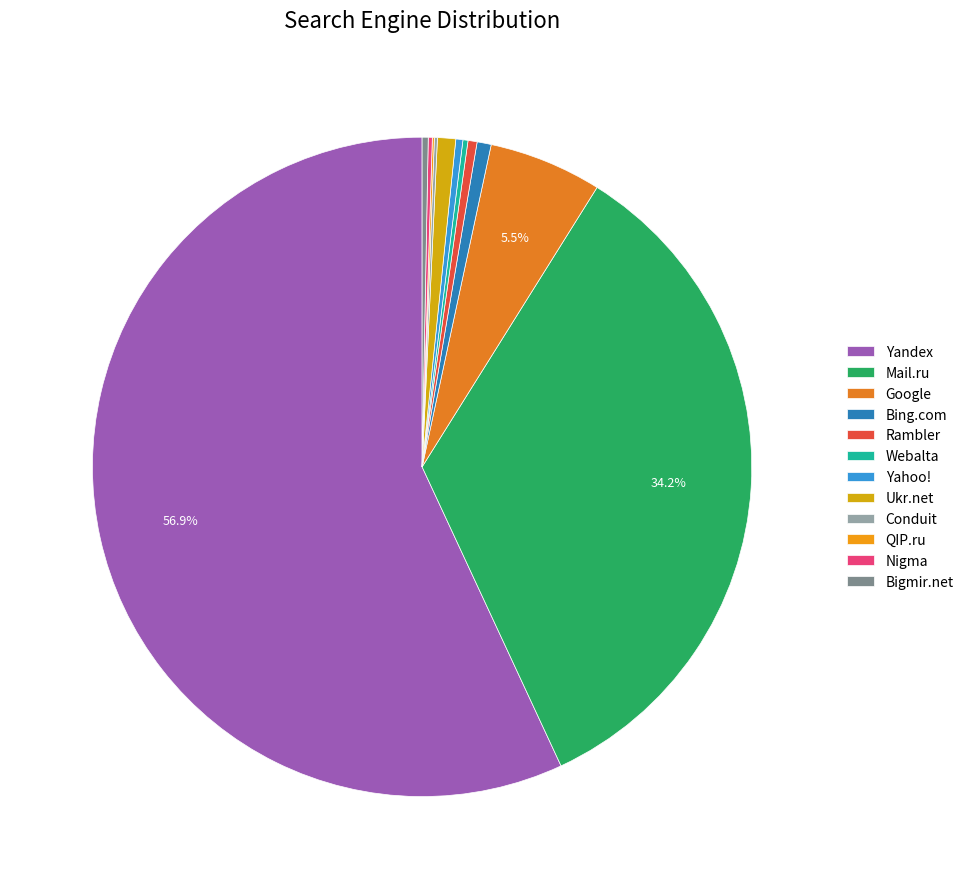

Which slice represents more than half of the pie?

Yandex